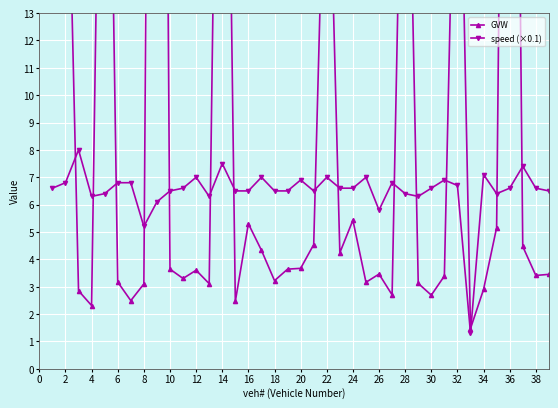

What is the difference between the maximum and minimum values in the GVW series?

74.5